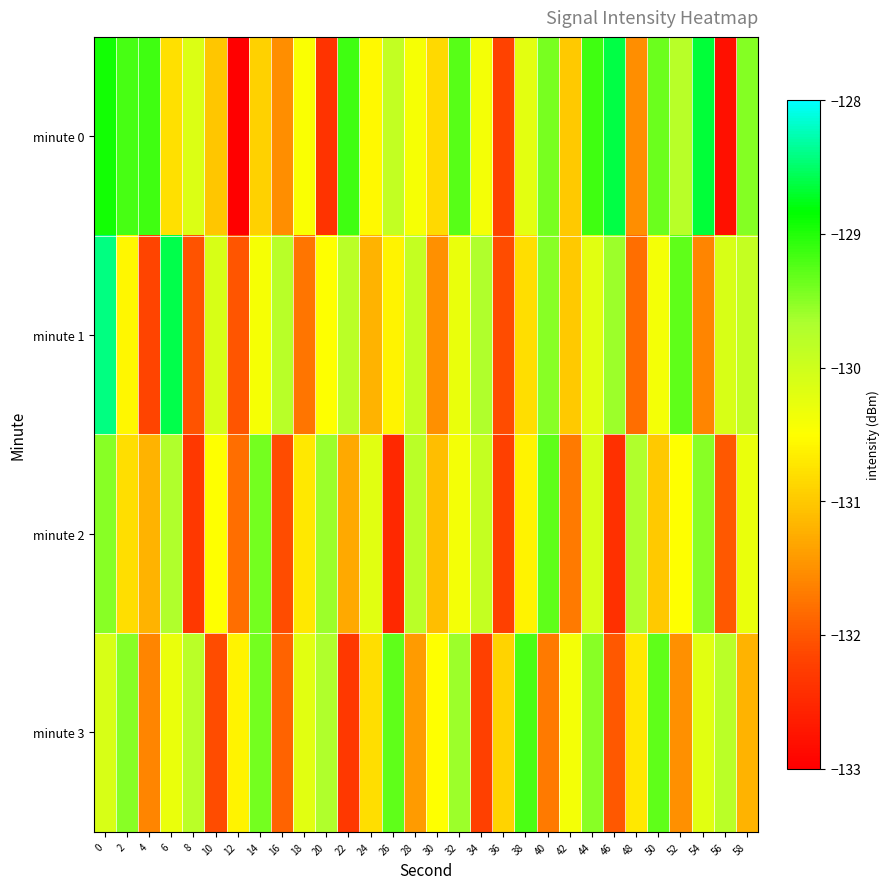

Which has a higher value, 8 or 24?

8